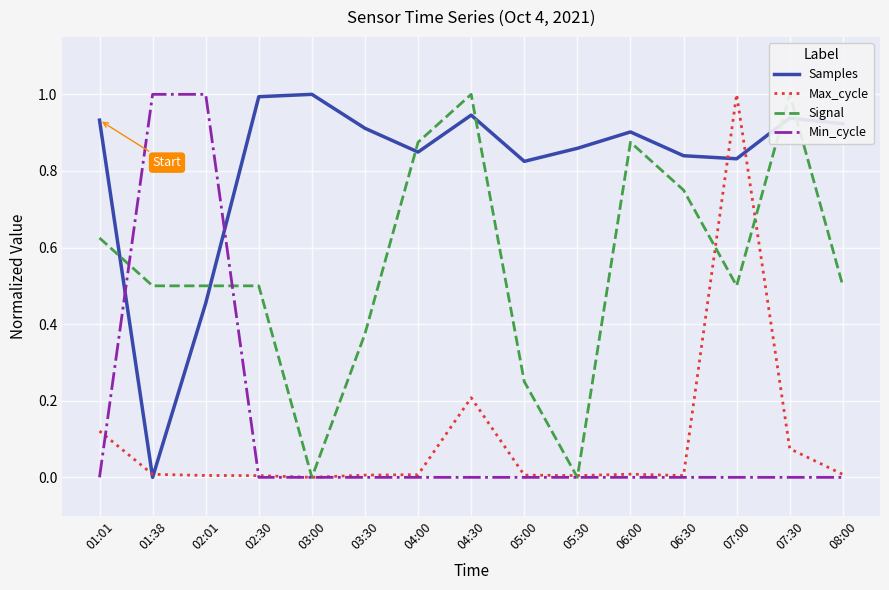

In Signal, how many points are higher than both neighbors (excluding endpoints)?

3